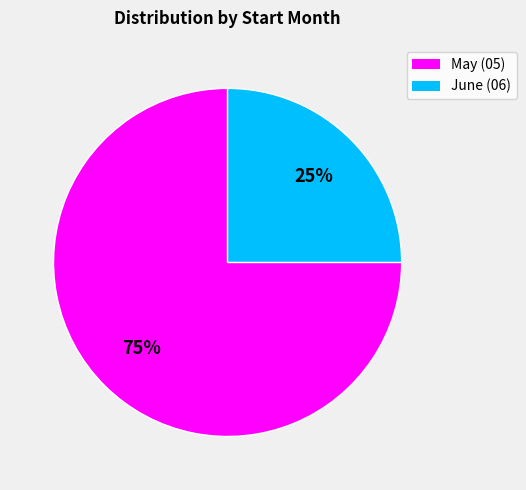

To the nearest percent, what percentage of the pie is June (06)?

25%